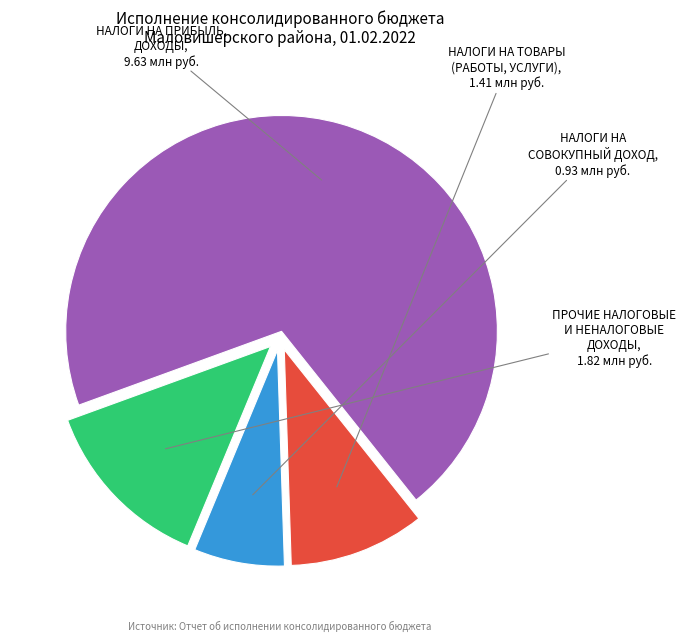

Is there a majority slice in this chart?

Yes